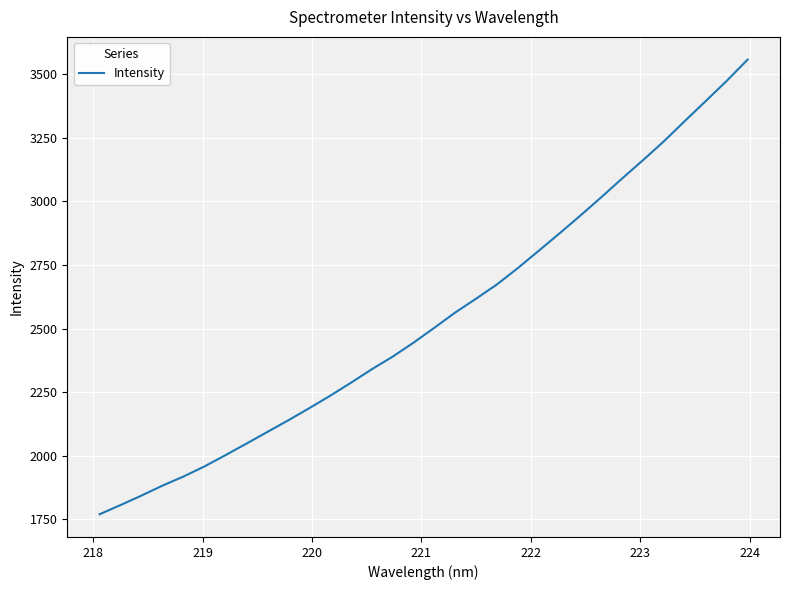

What is the smallest value displayed?

1770.3